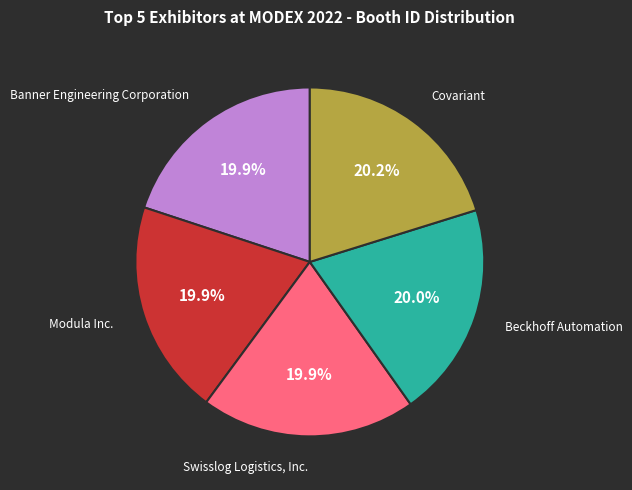

How many segments does this pie chart have?

5